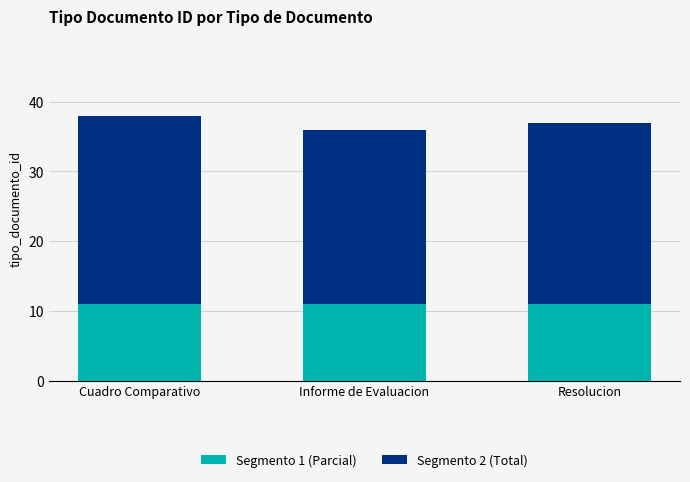

Is it true that Segmento 1 (Parcial) equals 5 at Informe de Evaluacion?

False